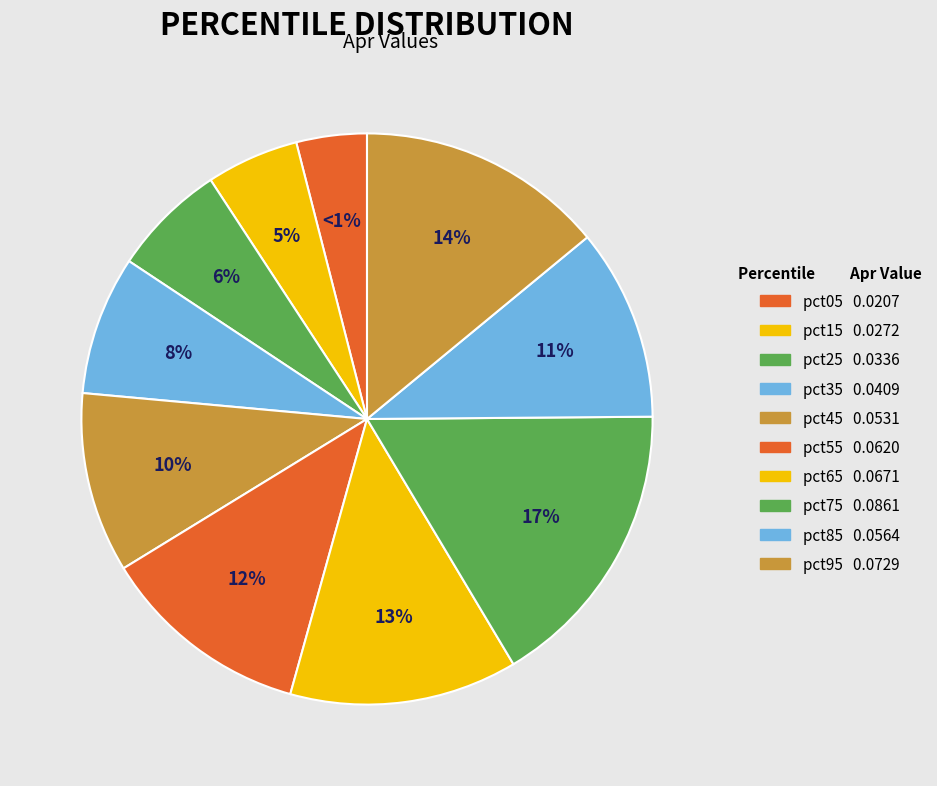

Rank the categories by value from lowest to highest.

pct05, pct15, pct25, pct35, pct45, pct85, pct55, pct65, pct95, pct75